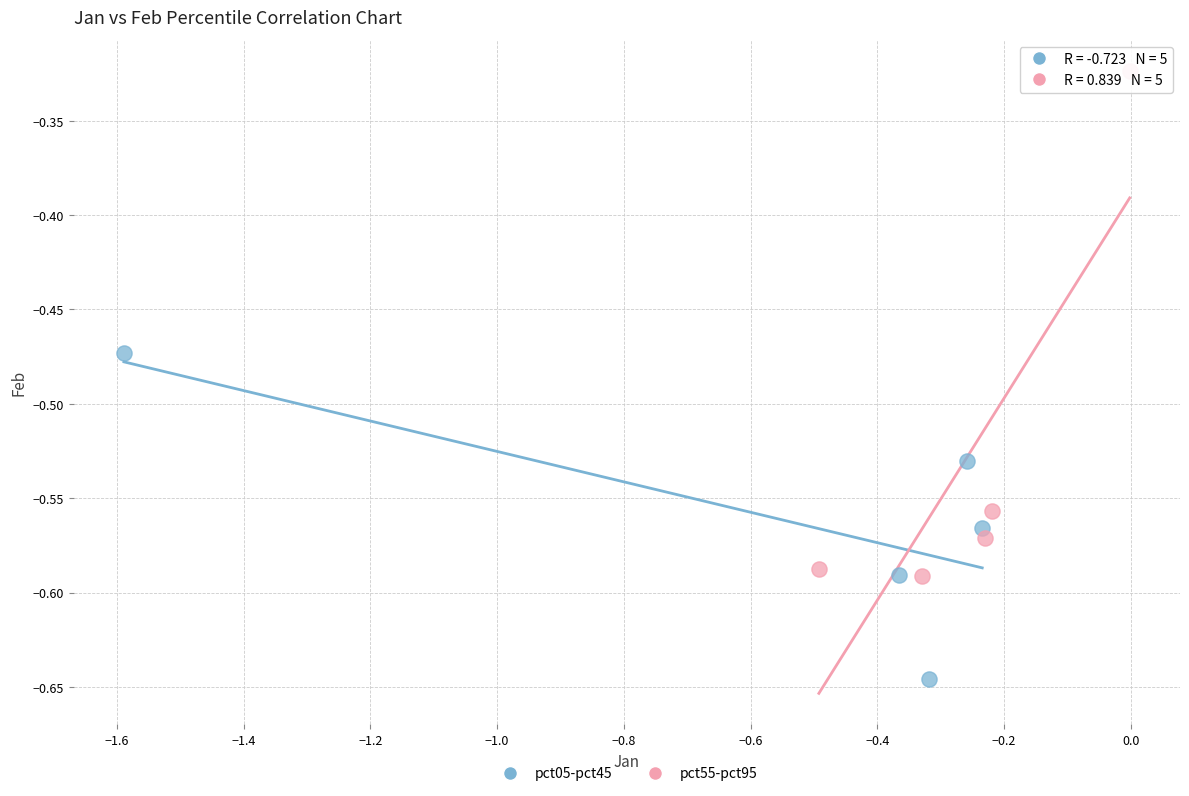

Which series has the largest Y range (max minus min)?

pct55-pct95